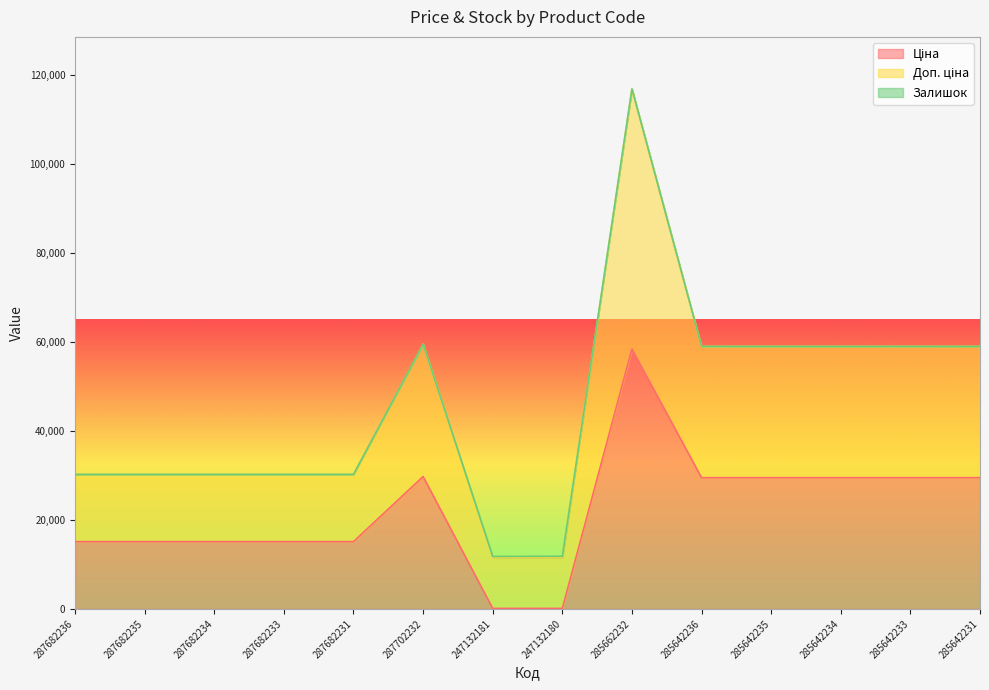

True or false: Доп. ціна has more than 0 interior local peaks.

True